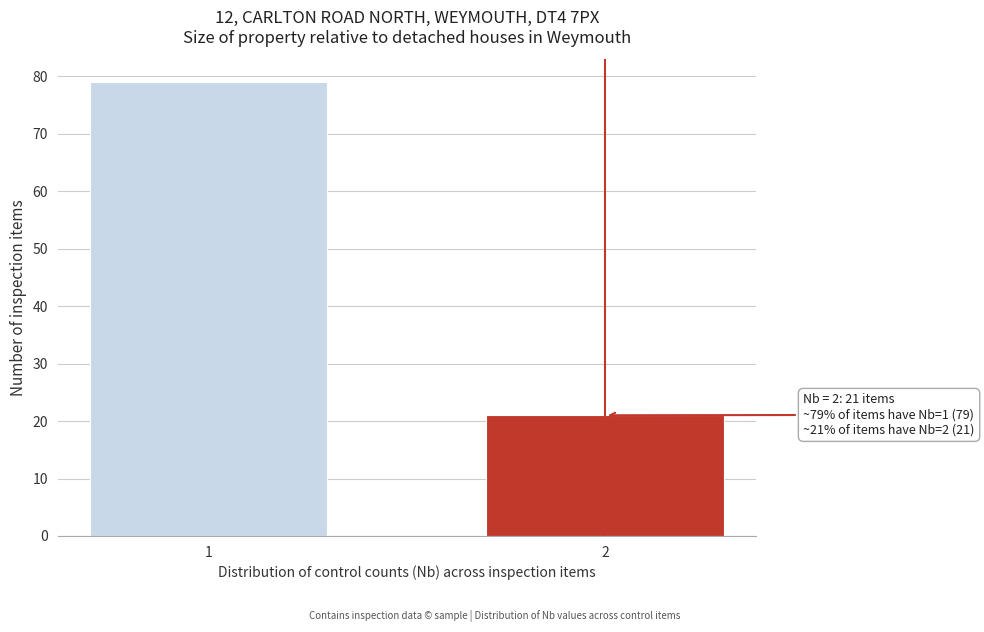

Reading left to right, what are all the values shown in this chart?

1=79	2=21